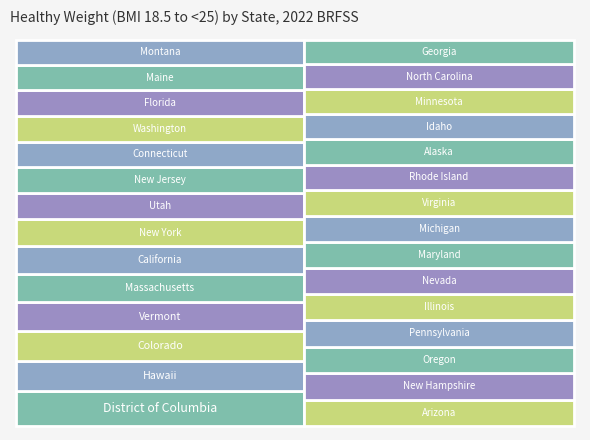

Reading right to left, extract all data points from this chart.

28.2	28.4	28.7	28.9	28.9	29.4	29.6	29.6	29.8	29.9	30.0	30.2	30.3	30.3	30.4	31.0	31.1	31.2	31.3	31.3	31.5	31.6	33.2	33.7	34.5	36.0	36.5	36.8	42.2